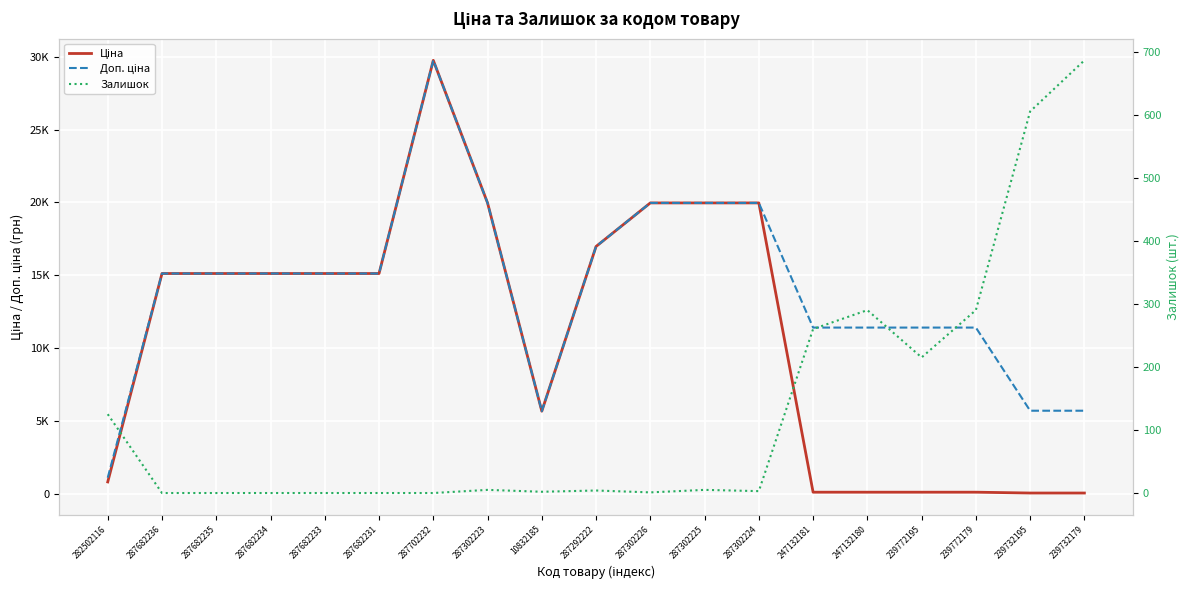

Reading left to right, list all the values displayed in this chart.

Ціна: 818.5	15120.0	15120.0	15120.0	15120.0	15120.0	29747.2	19964.2	5673.8	16976.3	19964.2	19964.2	19964.2	114.1	114.1	114.1	114.1	57.0	57.0
Доп. ціна: 1109.2	15120.0	15120.0	15120.0	15120.0	15120.0	29747.2	19964.2	5673.8	16976.3	19964.2	19964.2	19964.2	11410.0	11410.0	11410.0	11410.0	5705.0	5705.0
Залишок: 125.0	0.0	0.0	0.0	0.0	0.0	0.0	5.0	2.0	4.0	1.0	5.0	3.0	260.0	290.0	215.0	290.0	605.0	686.0